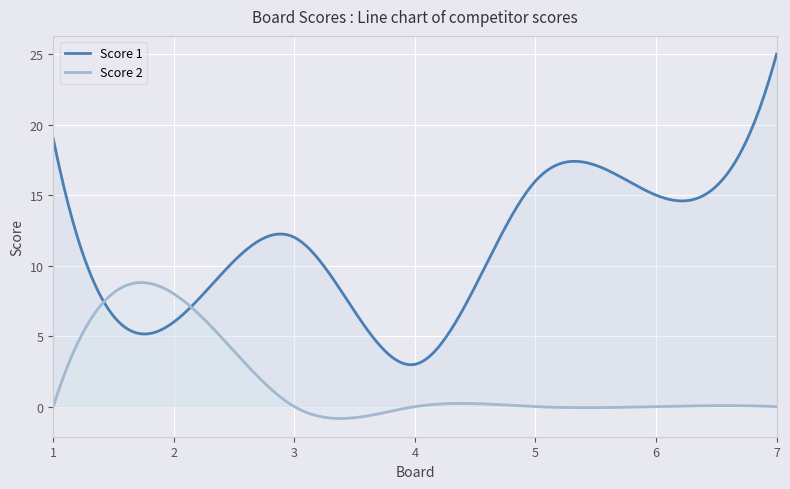

List the series in order of their overall mean, lowest first.

Score 2, Score 1